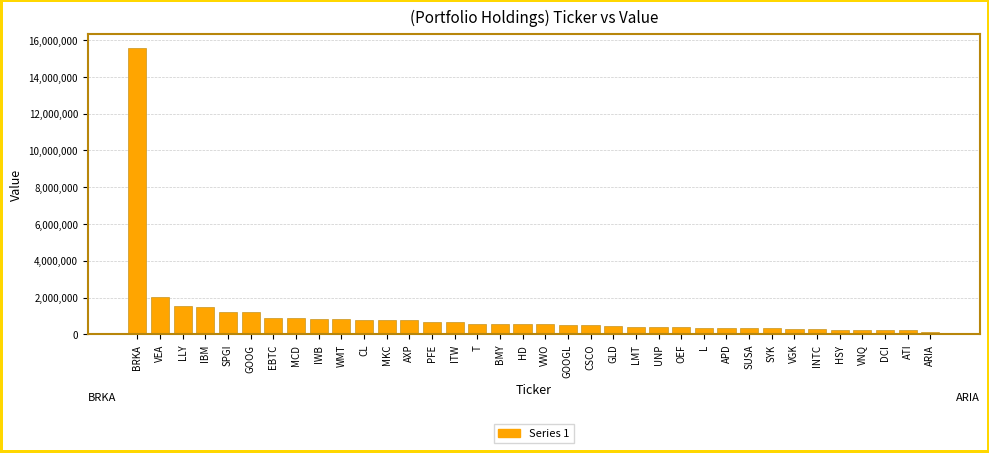

What is the label of the 15th bar from the left?

ITW